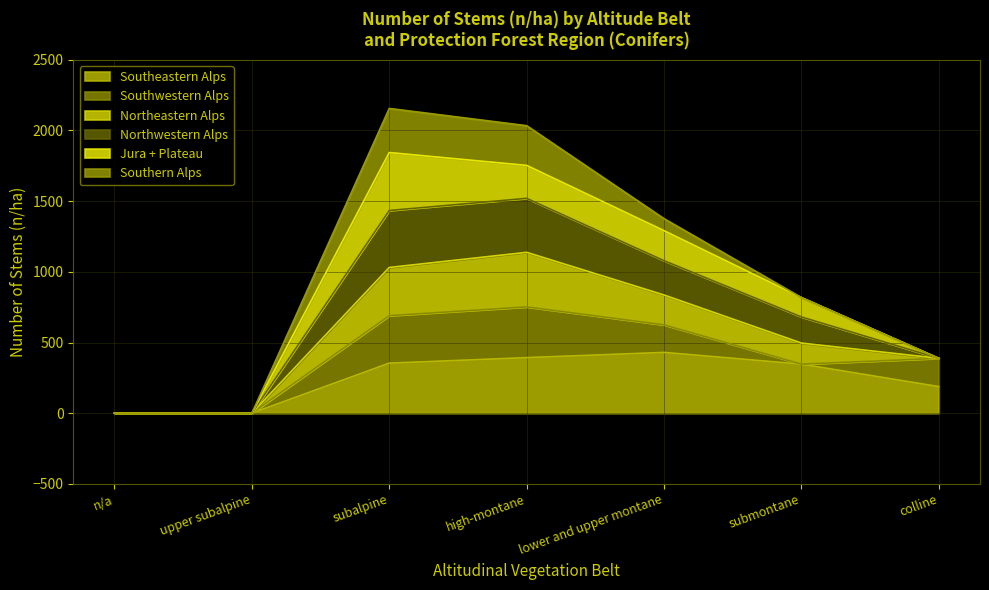

What are all the series names shown in the legend?

Southeastern Alps, Southwestern Alps, Northeastern Alps, Northwestern Alps, Jura + Plateau, Southern Alps